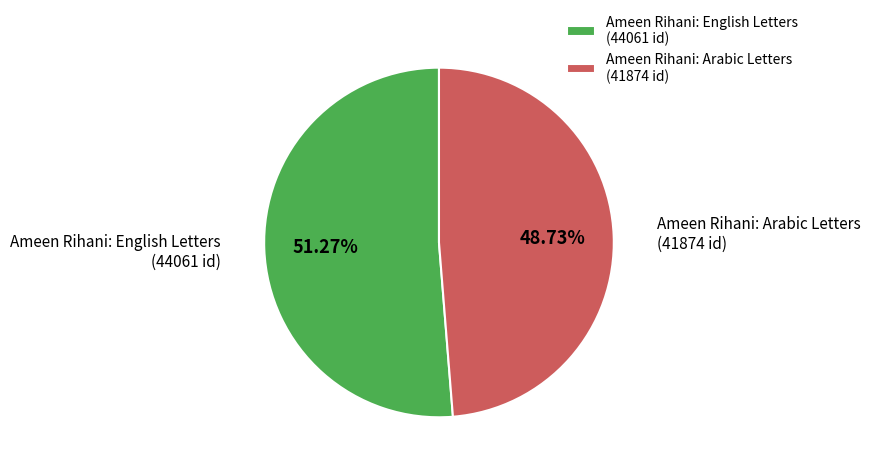

How many segments does this pie chart have?

2